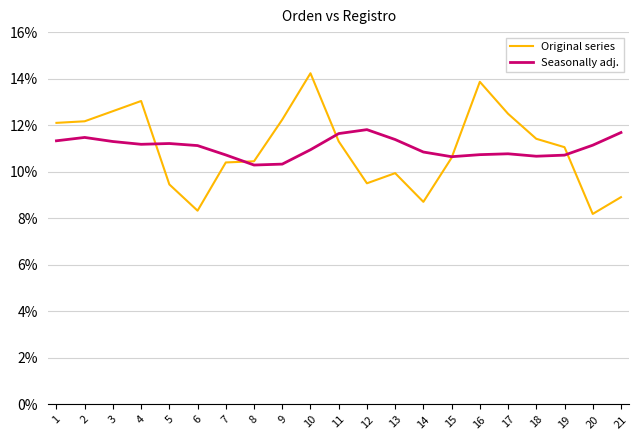

After their last crossing, which series has the higher values: Original series or Seasonally adj.?

Seasonally adj.